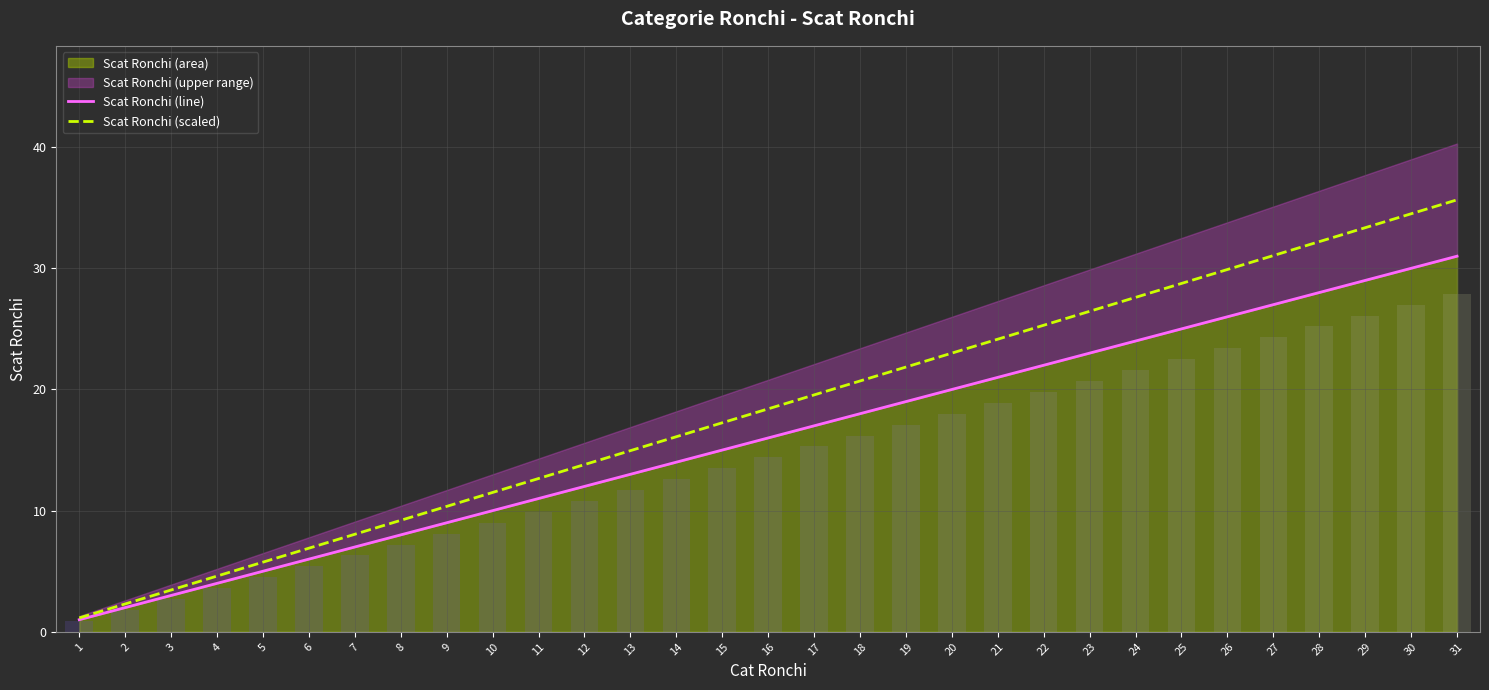

What is the minimum value for Scat Ronchi (line)?

1.0